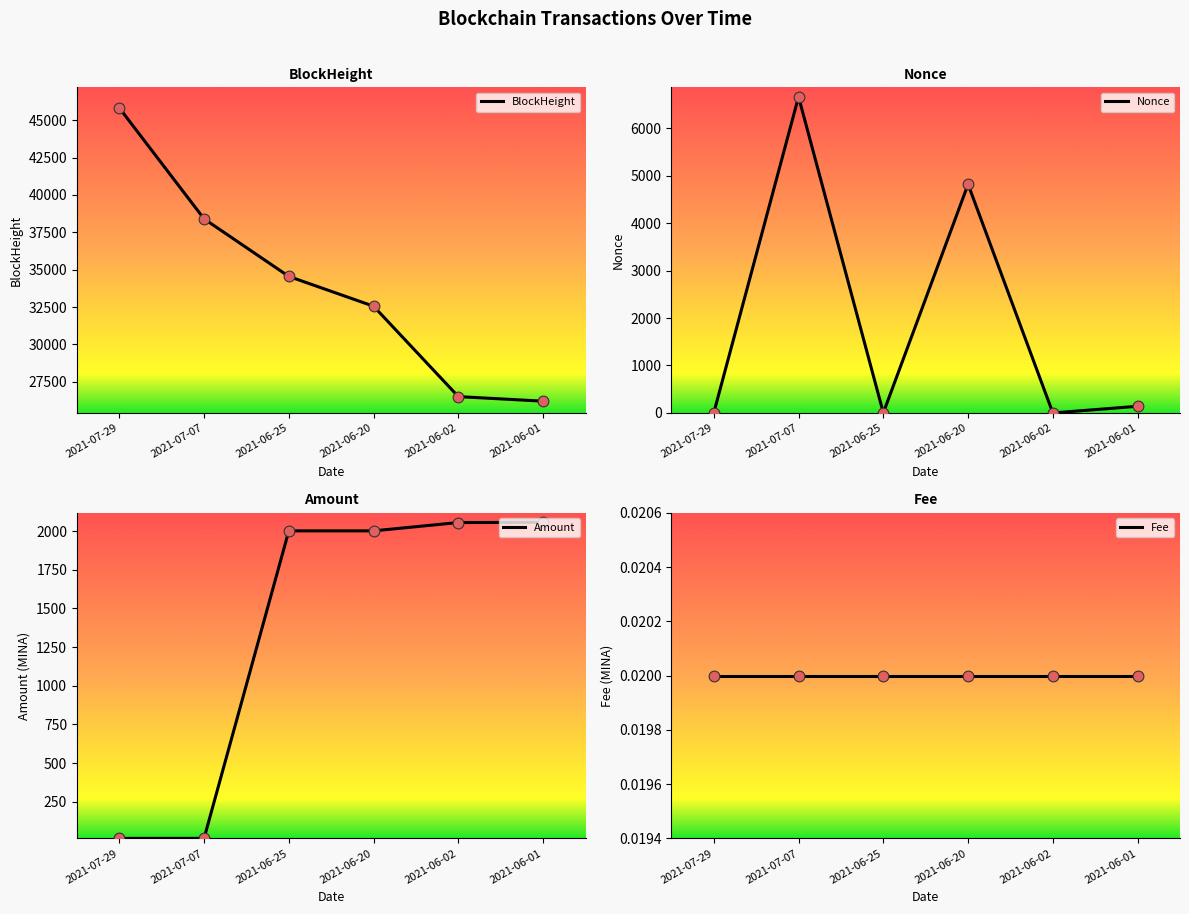

At which category is the sum across all series the highest?

2021-07-29